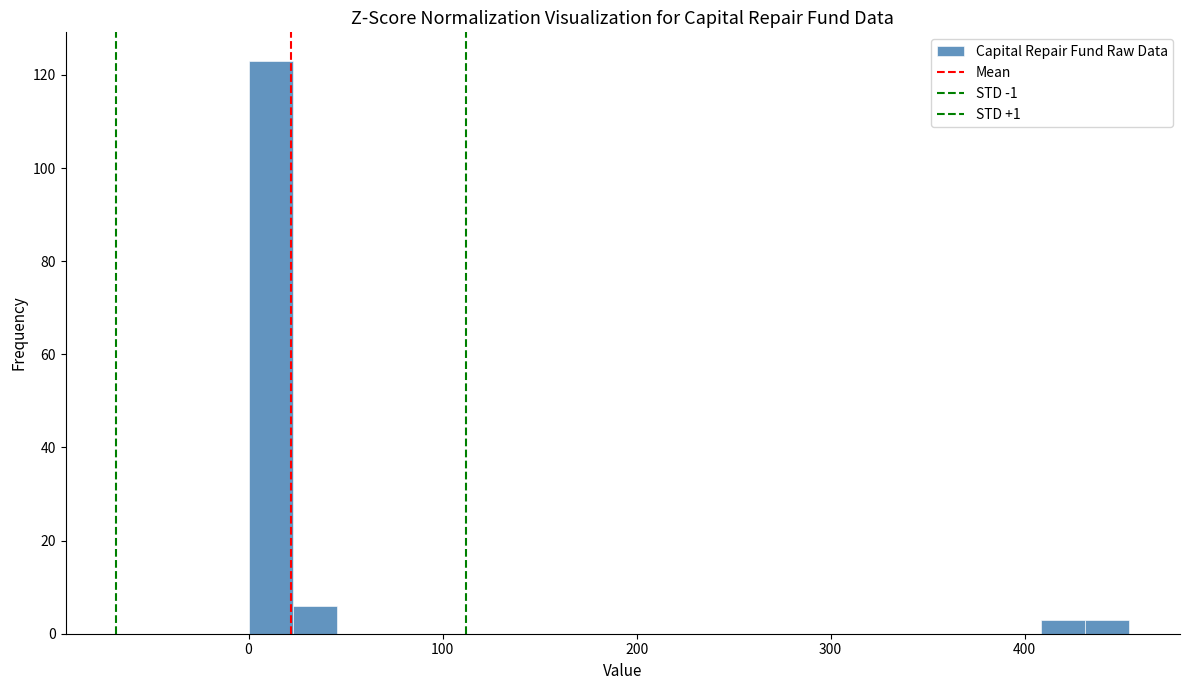

Around what value on the x-axis is the tallest bar? Give the approximate position of its centre, as read against the axis.

10